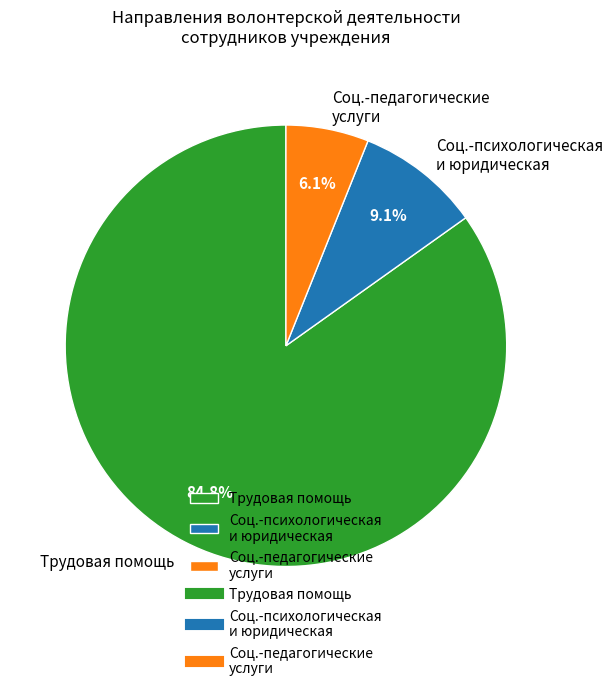

Between Трудовая помощь and Соц.-педагогические услуги, which is larger?

Трудовая помощь